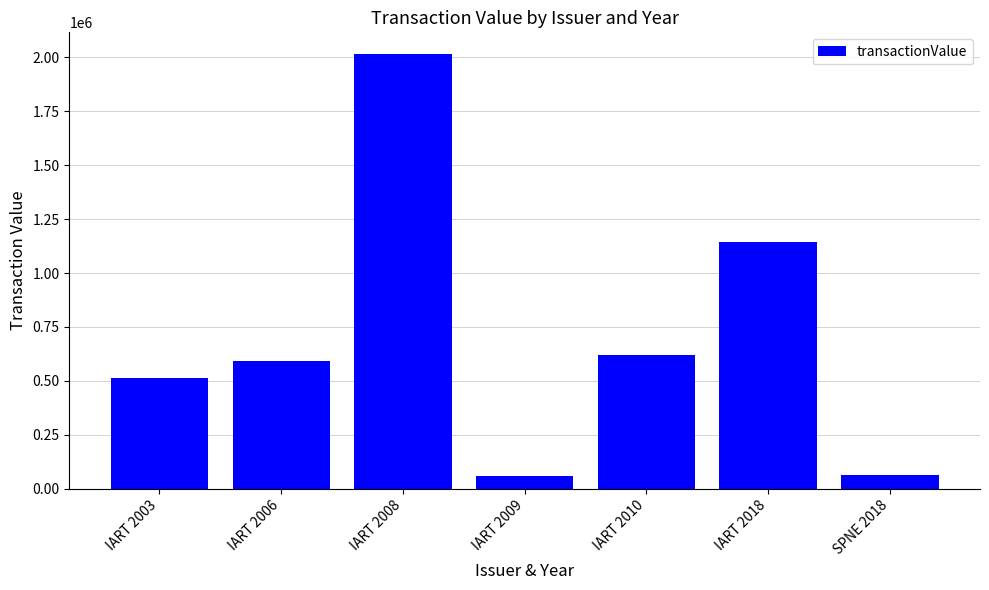

What is the difference between the values at IART 2008 and SPNE 2018?

1953182